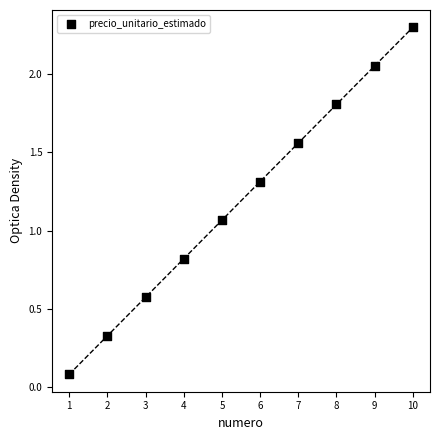

What is the average Y value?

1.2